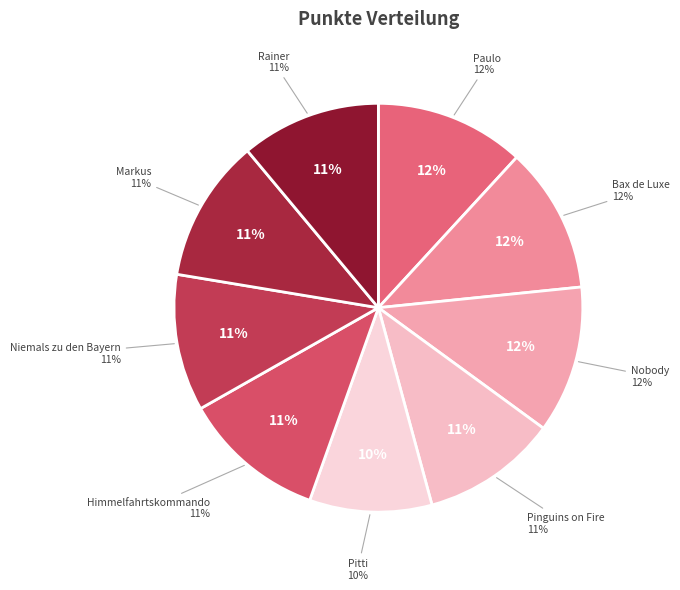

To the nearest percent, what is the average slice percentage?

11%